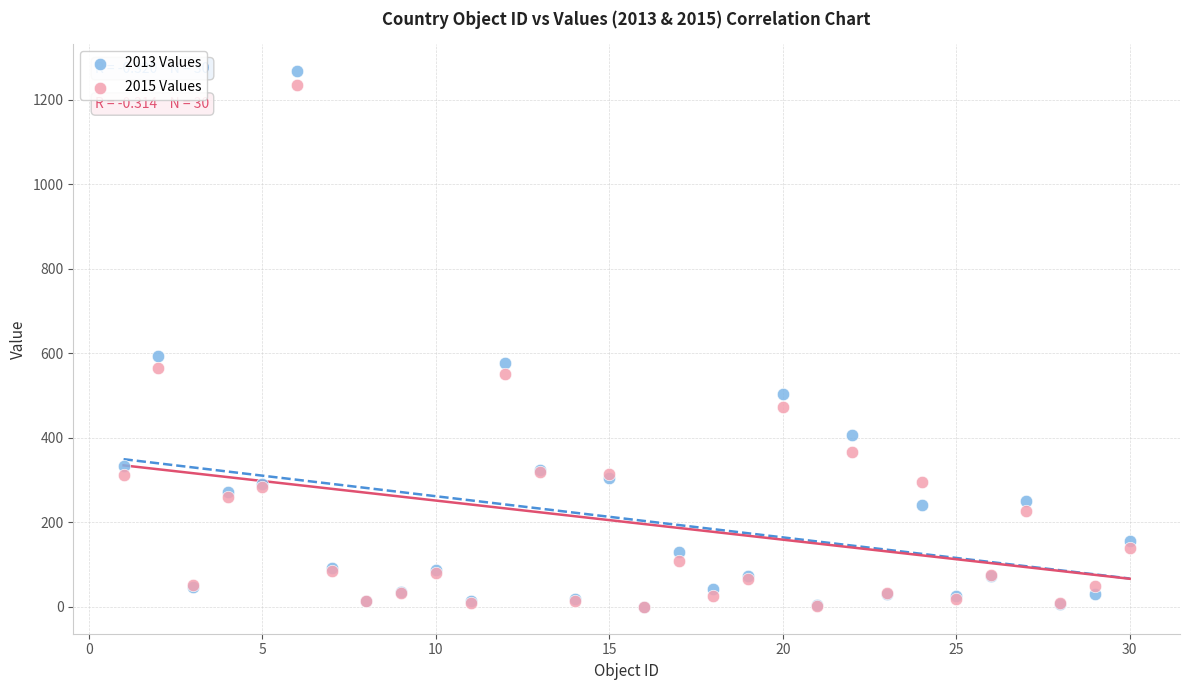

Across all series, what Y value is closest to 634?

593